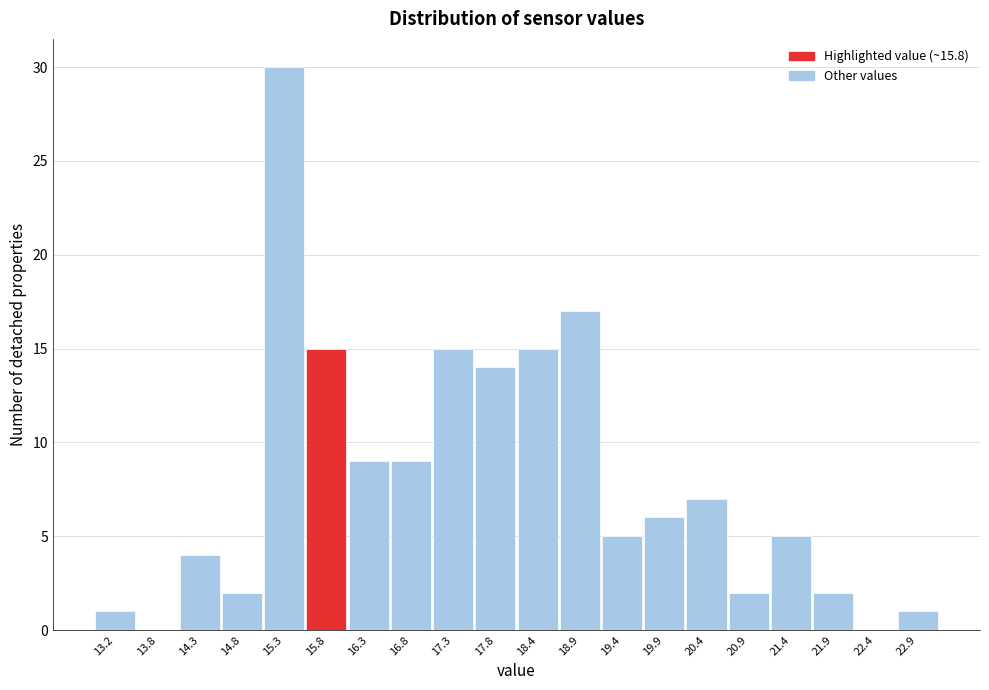

Reading left to right, what are all the values shown in this chart?

13.2=1	13.8=0	14.3=4	14.8=2	15.3=30	15.8=15	16.3=9	16.8=9	17.3=15	17.8=14	18.4=15	18.9=17	19.4=5	19.9=6	20.4=7	20.9=2	21.4=5	21.9=2	22.4=0	22.9=1